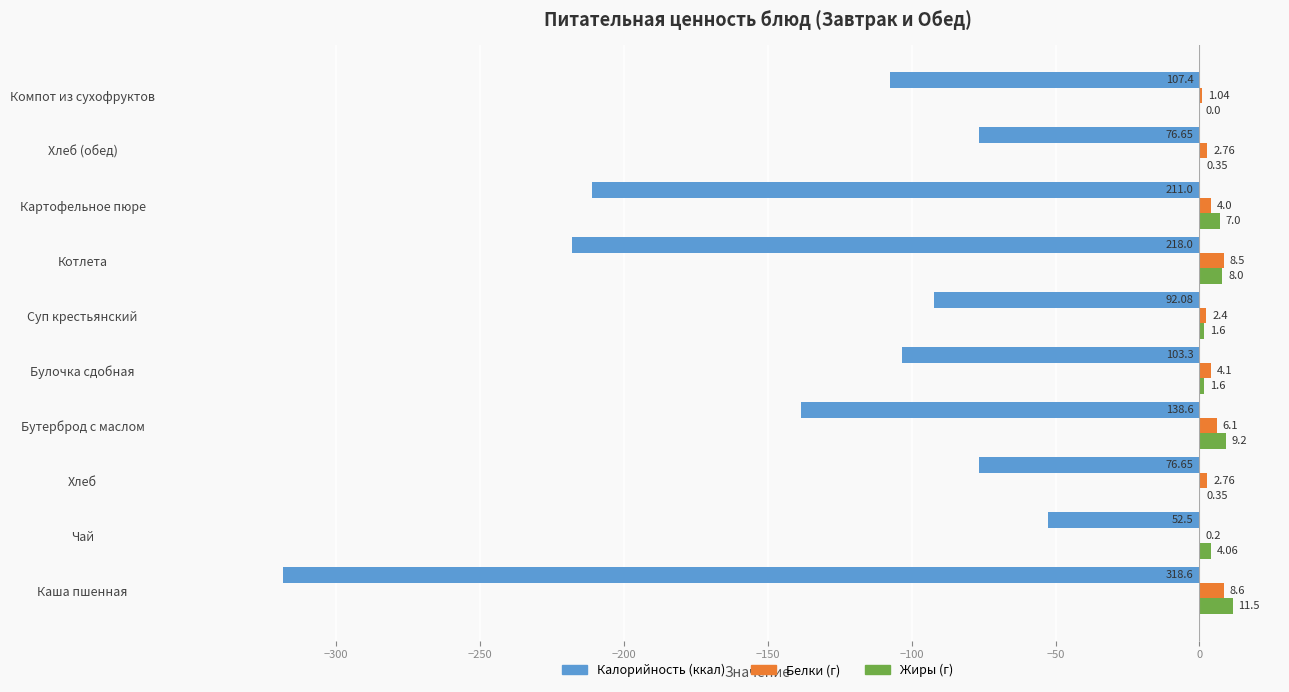

Which category has the highest value across all series?

Каша пшенная